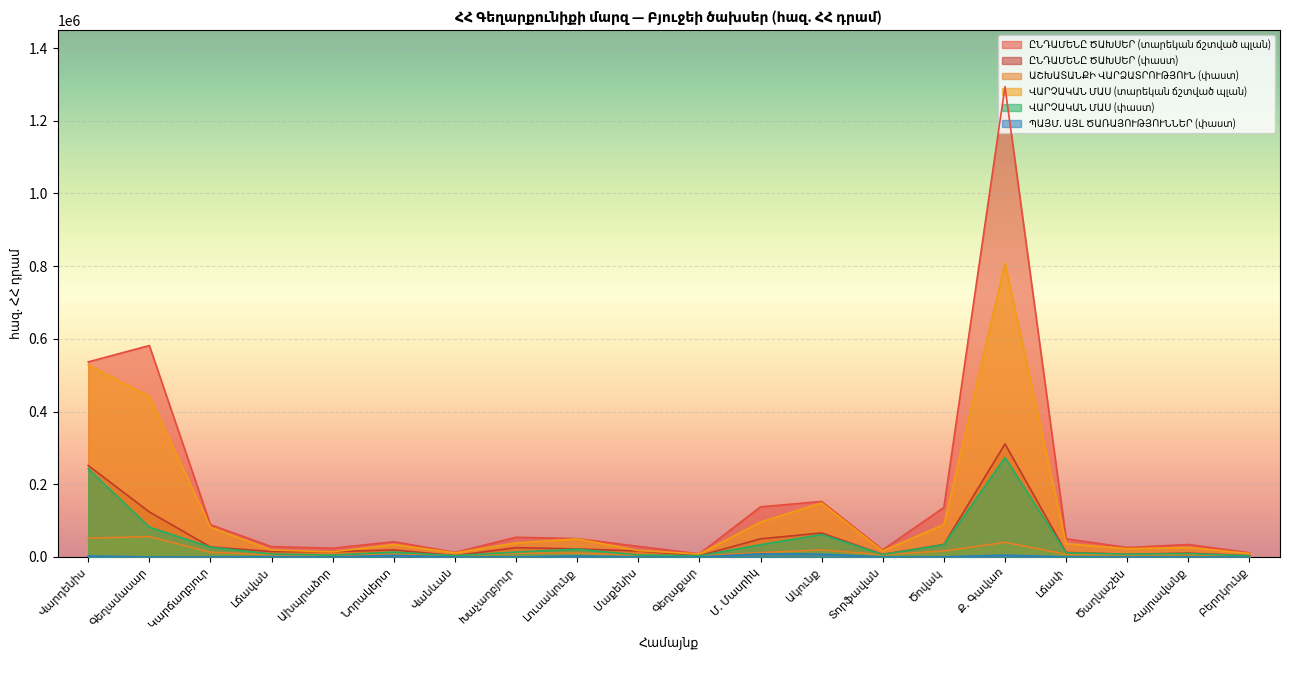

What is the label of the 9th point from the left?

Լուսակունք